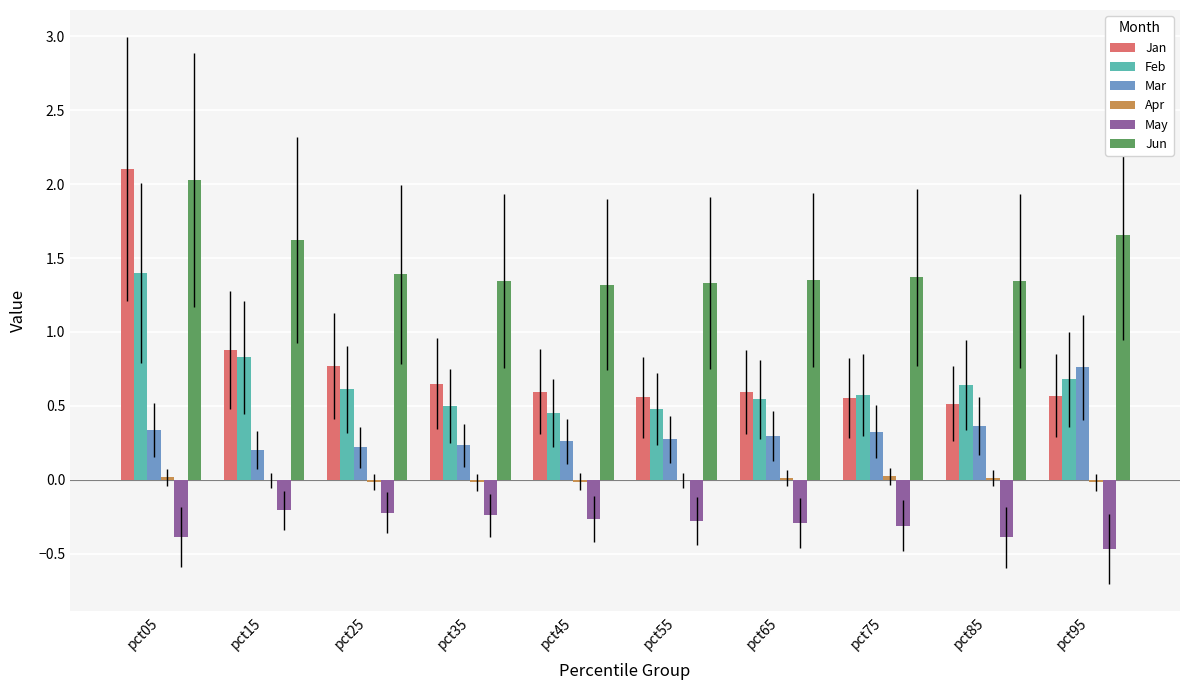

What is the greatest value displayed?

2.1